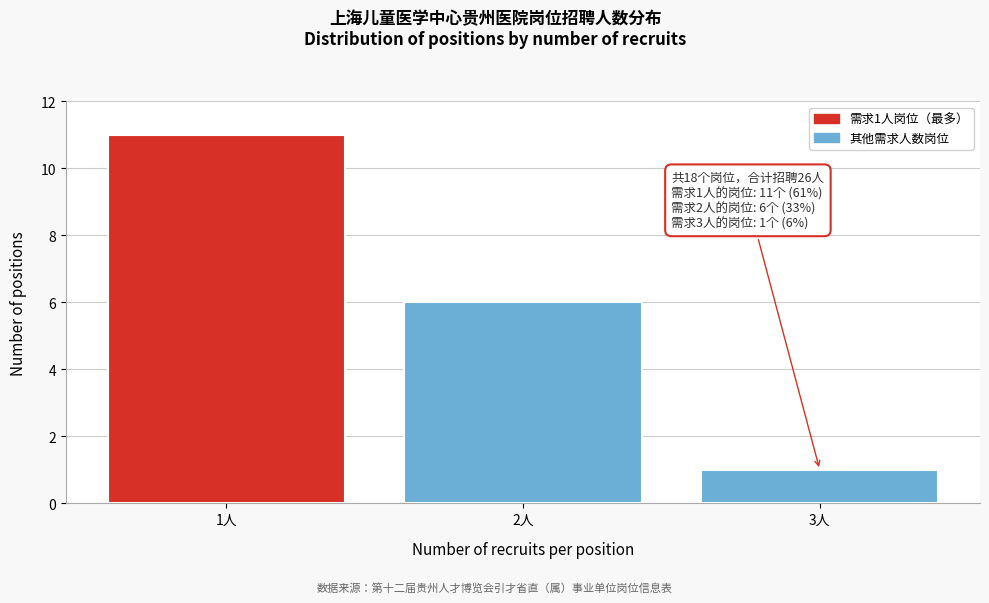

Reading left to right, list all the values displayed in this chart.

11	6	1